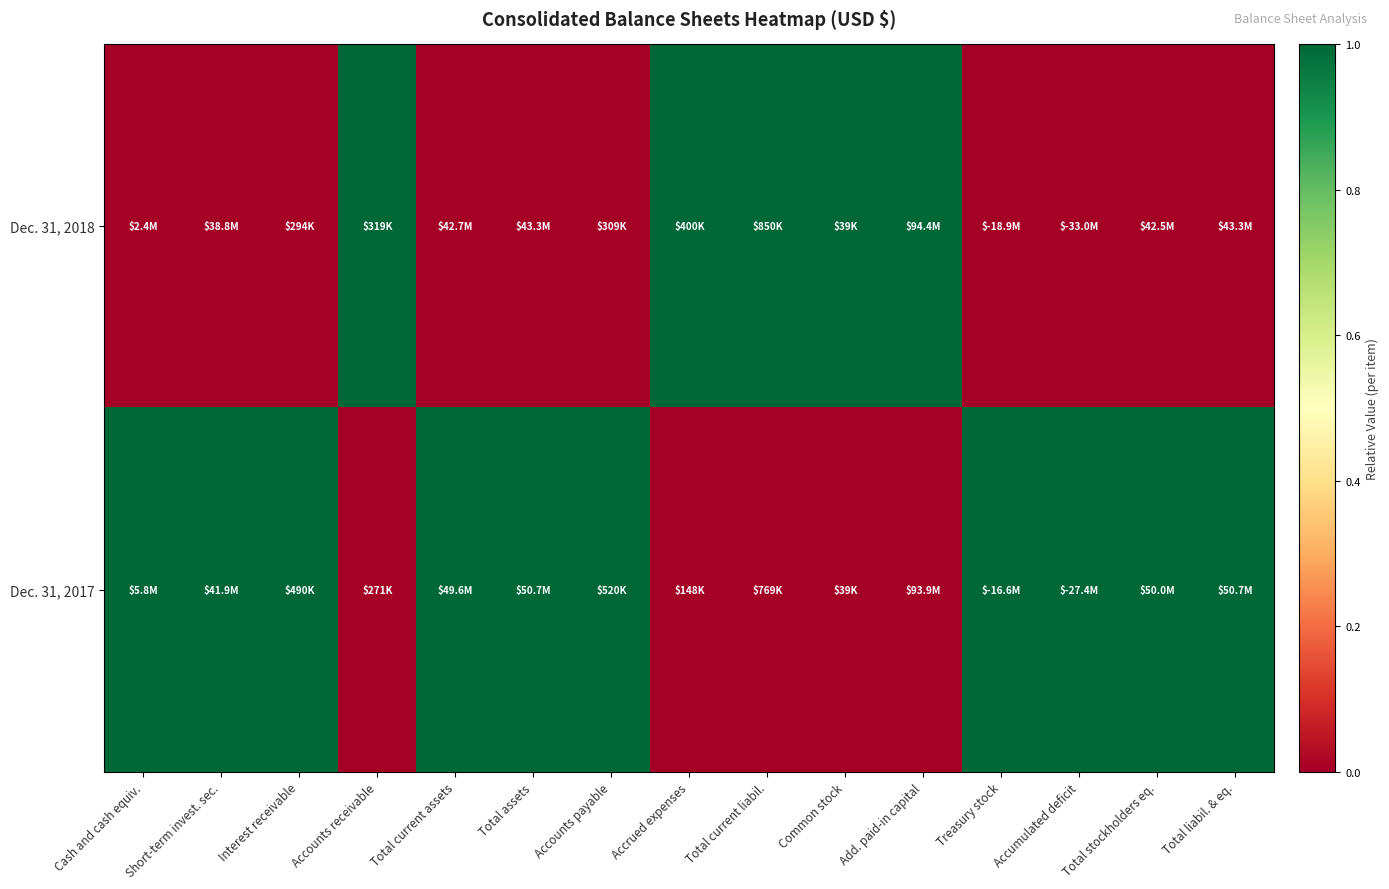

At how many categories does at least one series exceed 0?

15